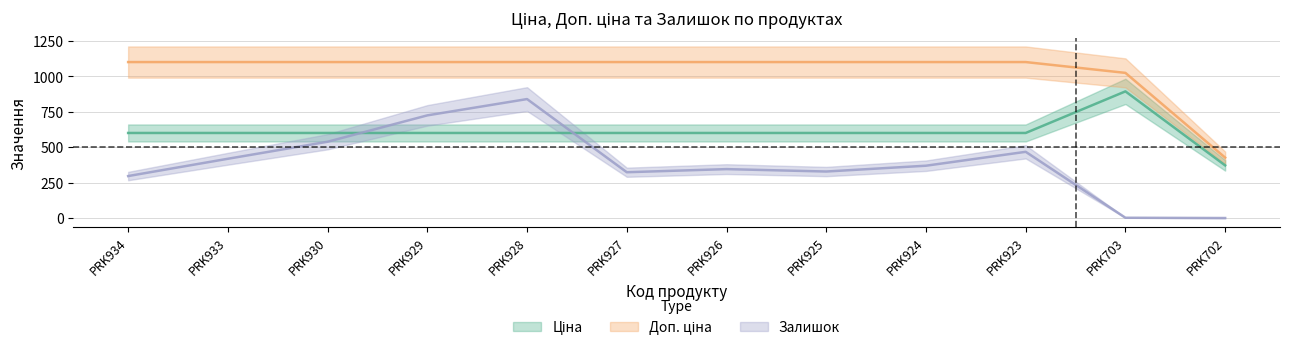

Does the chart display data point markers on the line(s)?

No